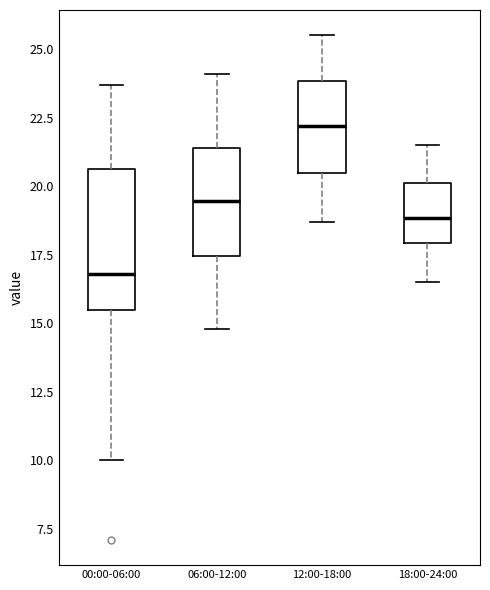

Reading left to right, transcribe this box plot: for each box, give where its median line is, the range the box spans, and where its two whiskers end, as read against the y-axis. The values are not printed on the chart, so give them approximately, as read against the axis.

00:00-06:00: median 17.0, box 15.5 to 20.5, whiskers 10.0 to 23.5
06:00-12:00: median 19.5, box 17.5 to 21.5, whiskers 15.0 to 24.0
12:00-18:00: median 22.0, box 20.5 to 24.0, whiskers 18.5 to 25.5
18:00-24:00: median 19.0, box 18.0 to 20.0, whiskers 16.5 to 21.5